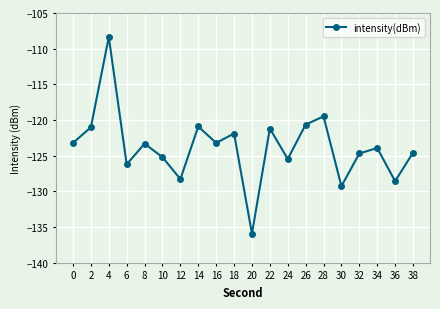

Between 0 and 14, which is larger?

14